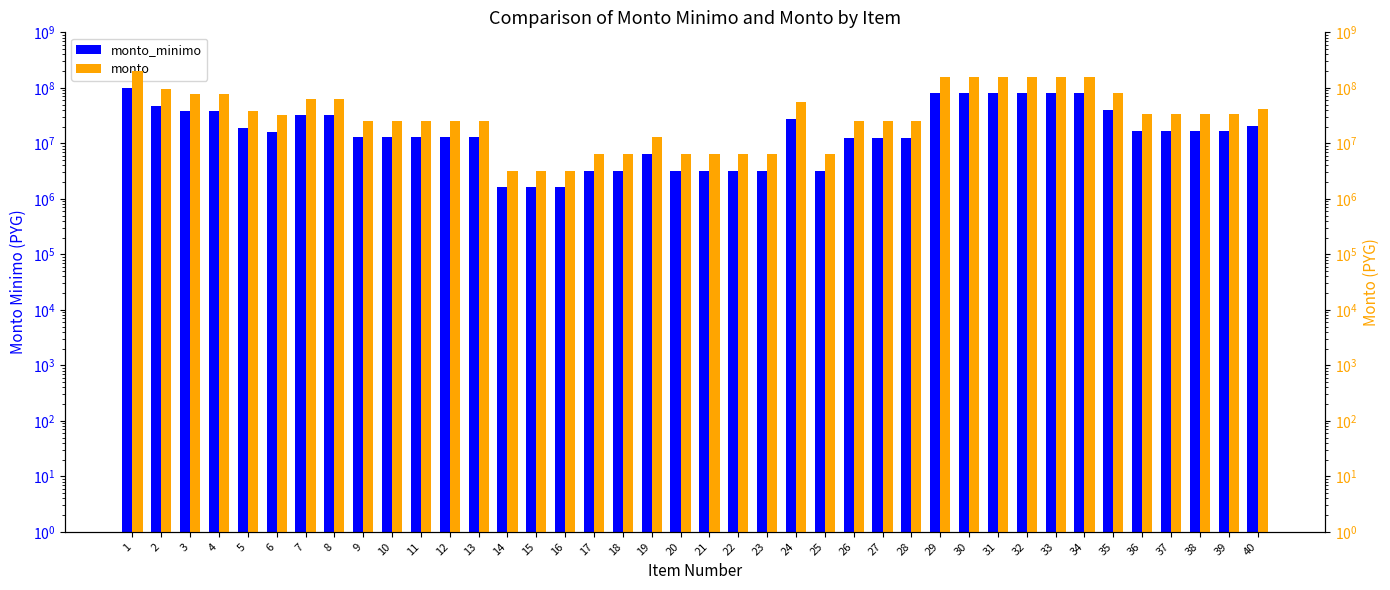

Rank the series by their average value, from highest to lowest.

monto, monto_minimo